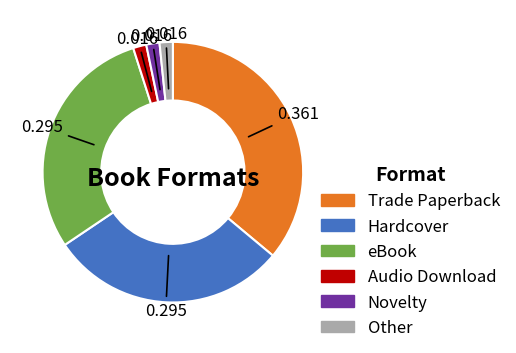

What is the largest slice in the pie chart?

Trade Paperback